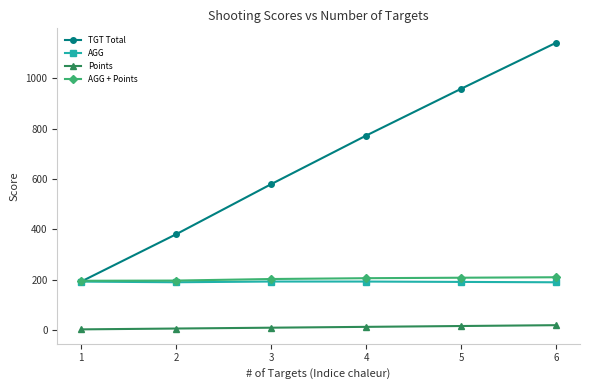

What is the average value of the AGG series?

192.0